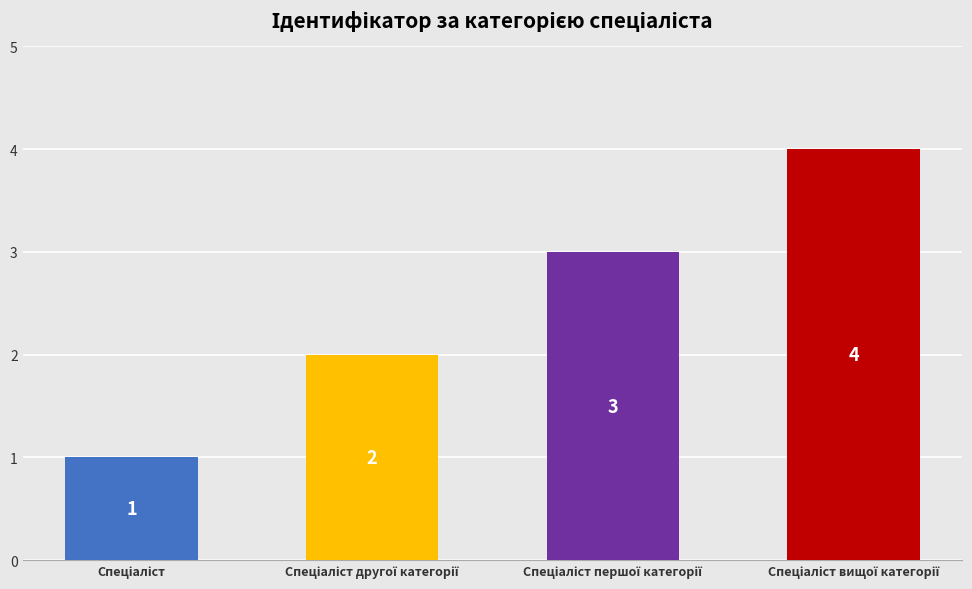

What is the maximum value shown in the chart?

4